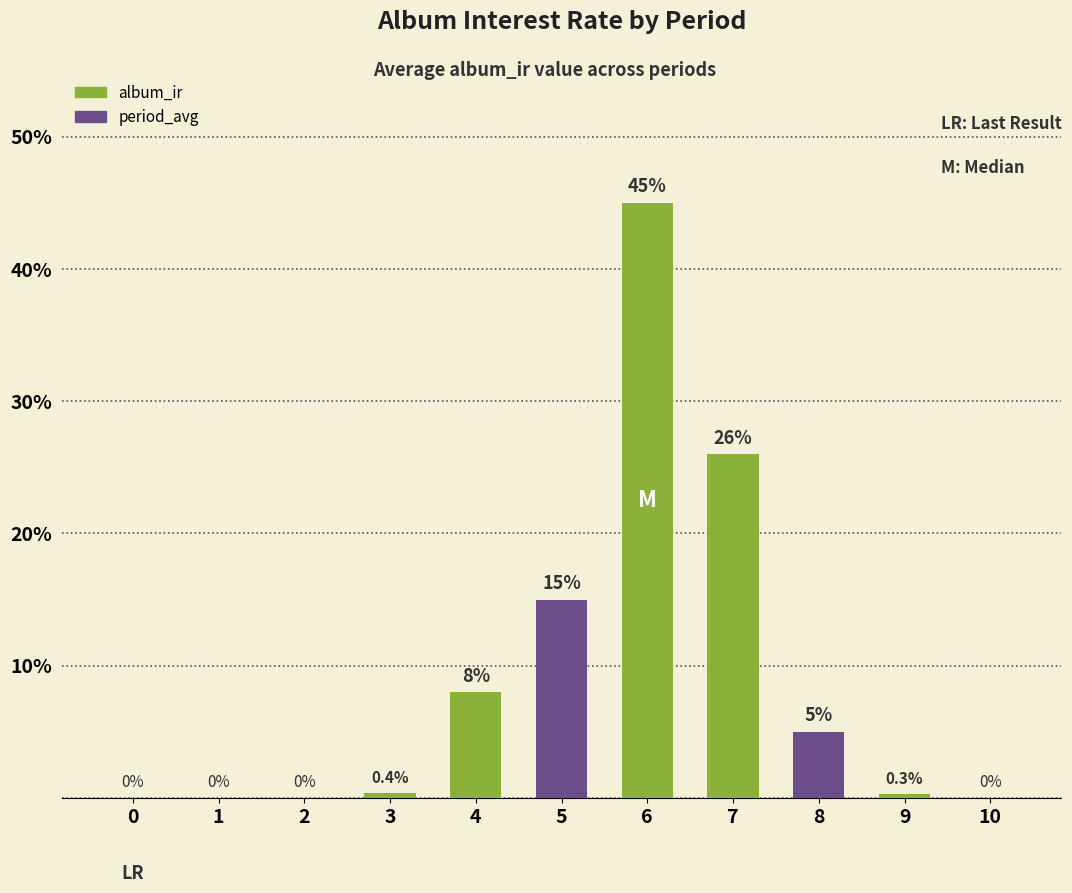

The chart shows a value of 19.8 at 1. True or false?

False